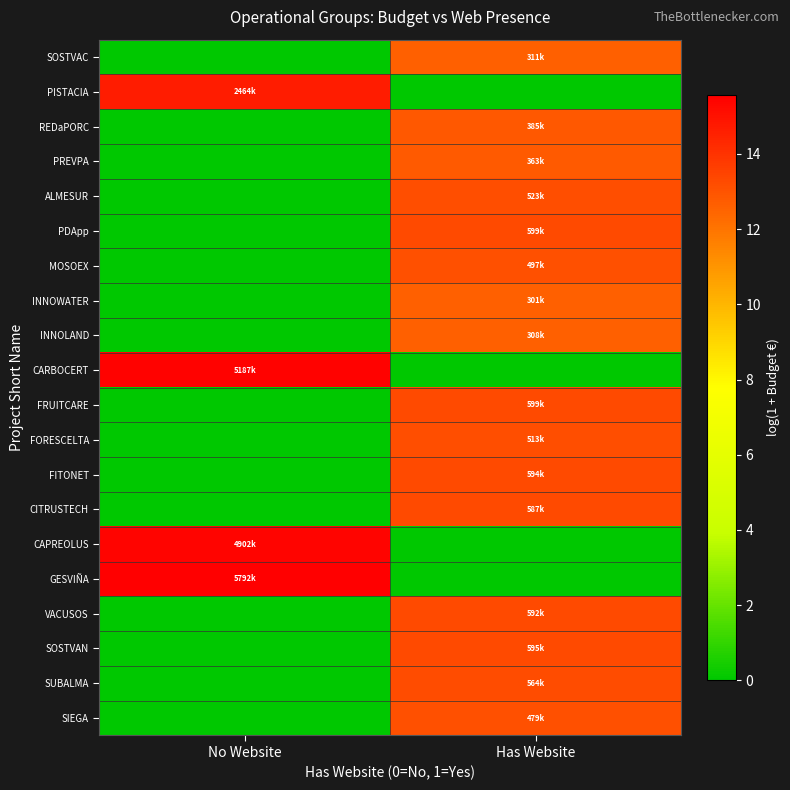

At which category is the sum across all series the highest?

Has Website